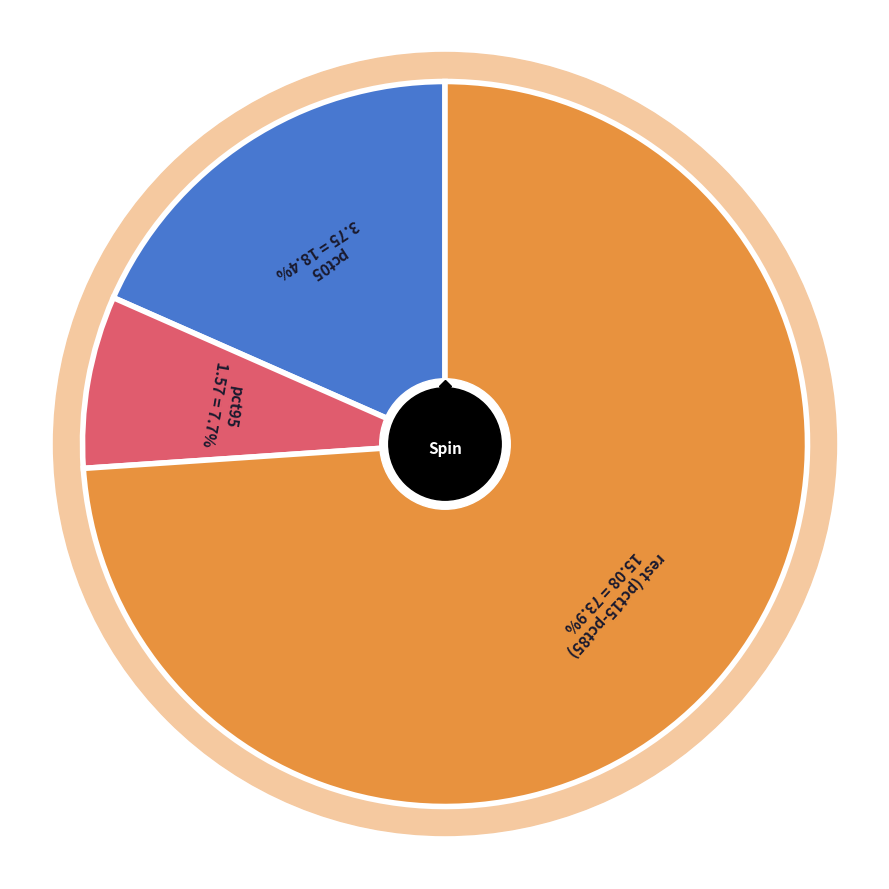

True or false: pct35 accounts for 1% of the total.

False